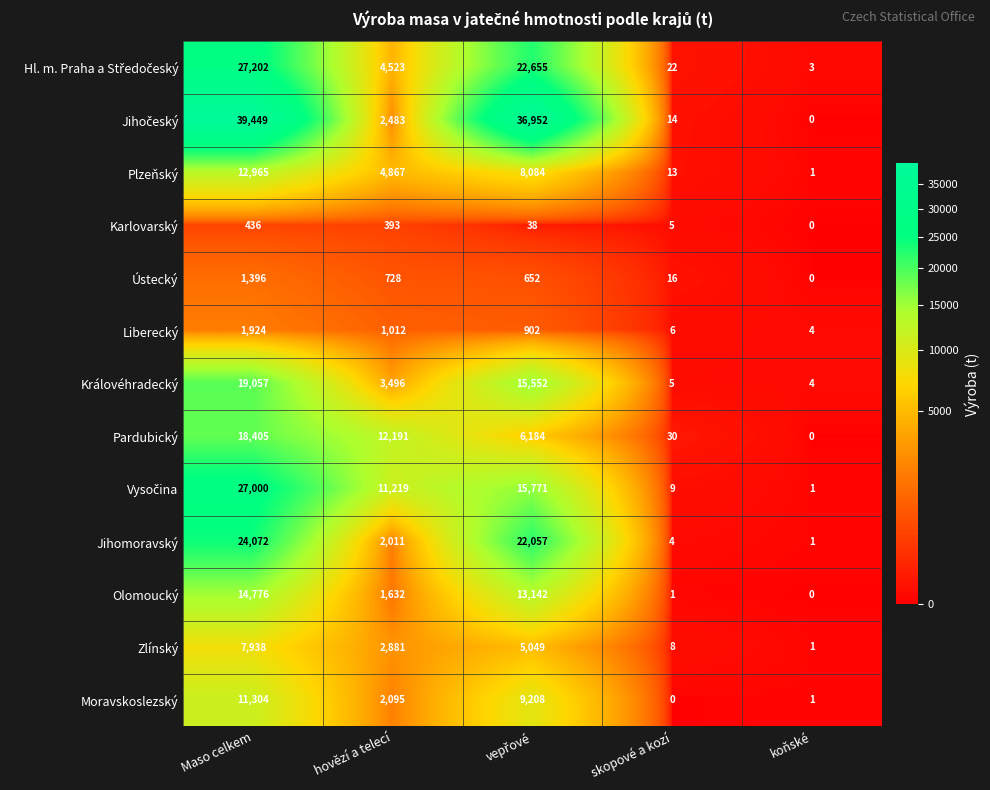

How many series are shown in this chart?

13